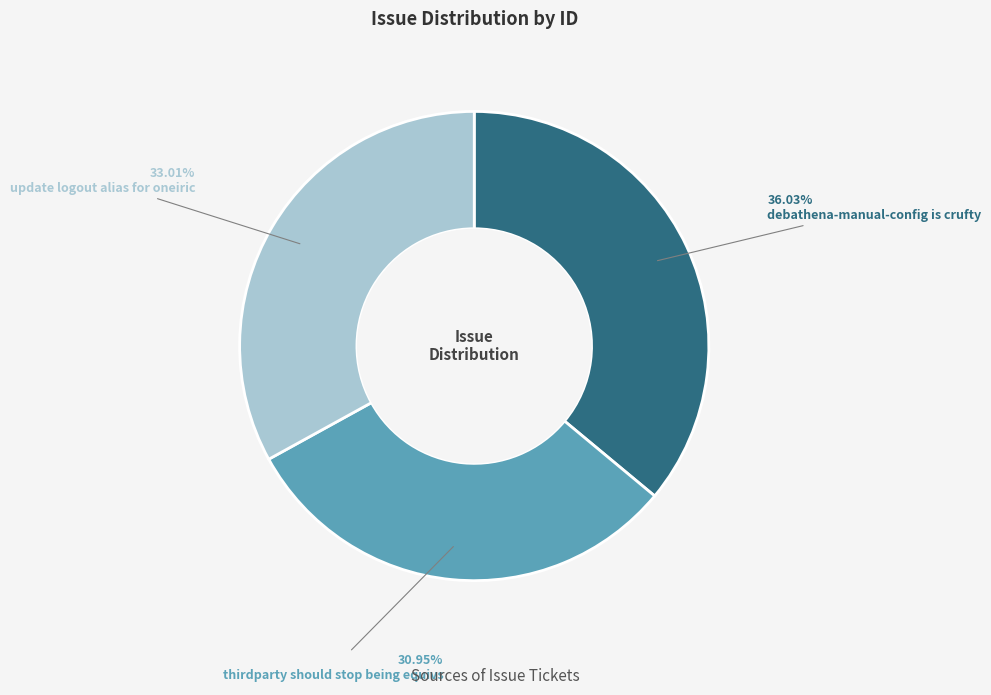

How many segments does this pie chart have?

3